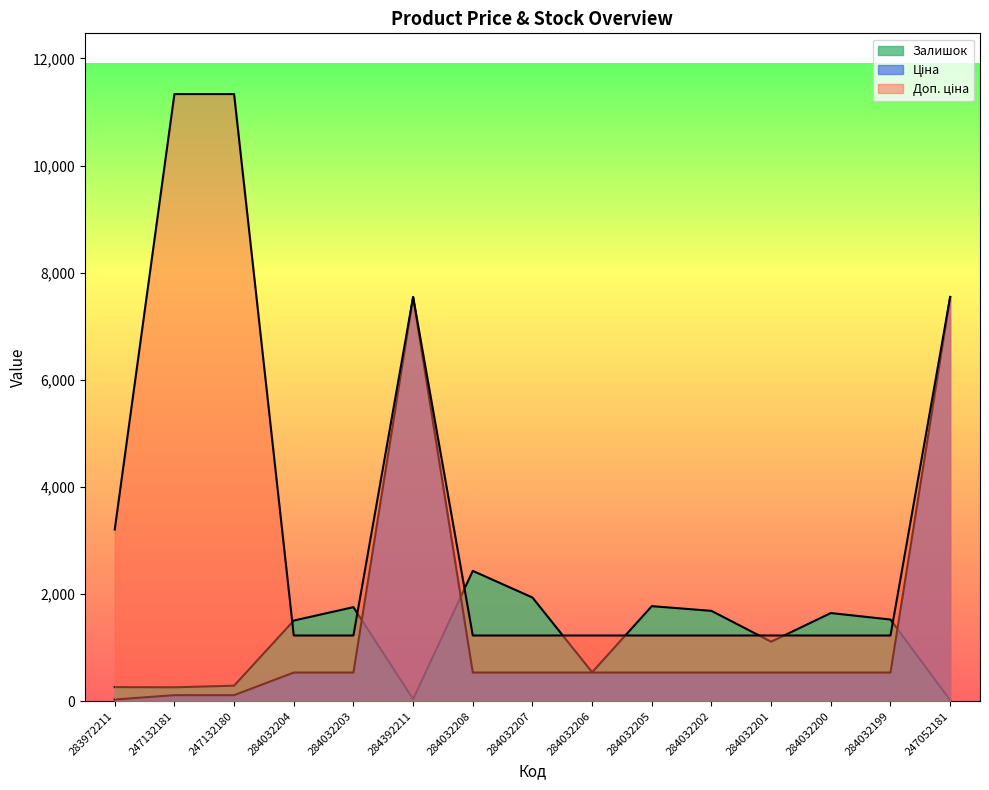

What is the label of the 4th point from the left?

284032204